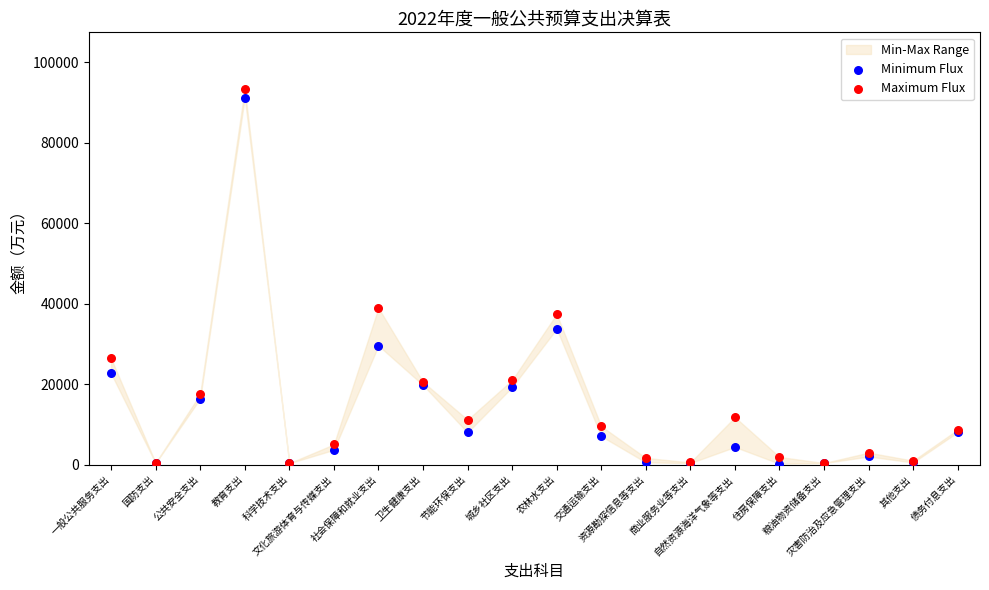

Which series contains the highest Y value?

Maximum Flux